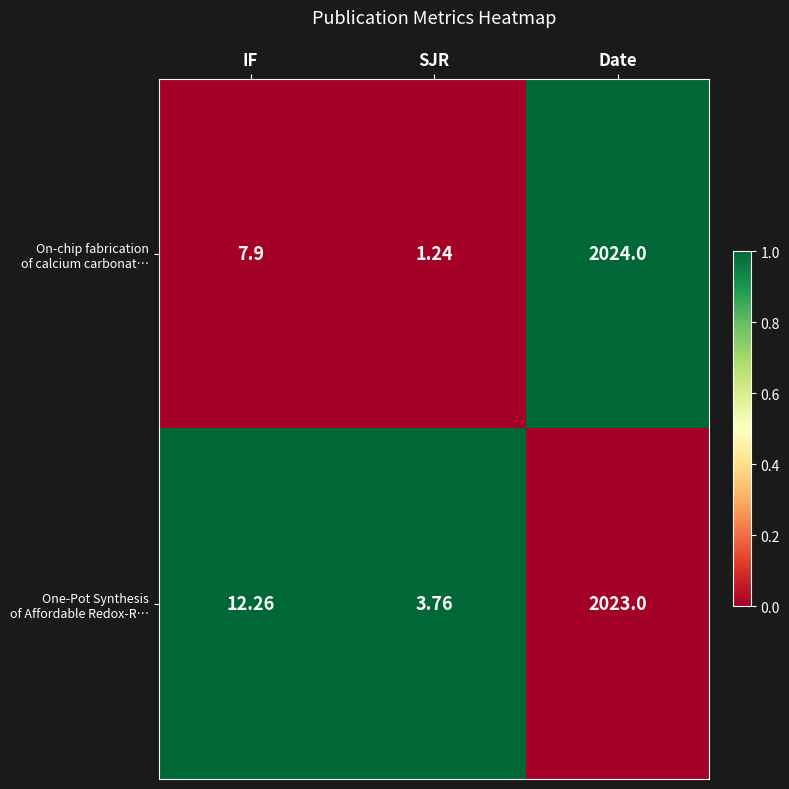

At which category is the sum across all series the highest?

Date